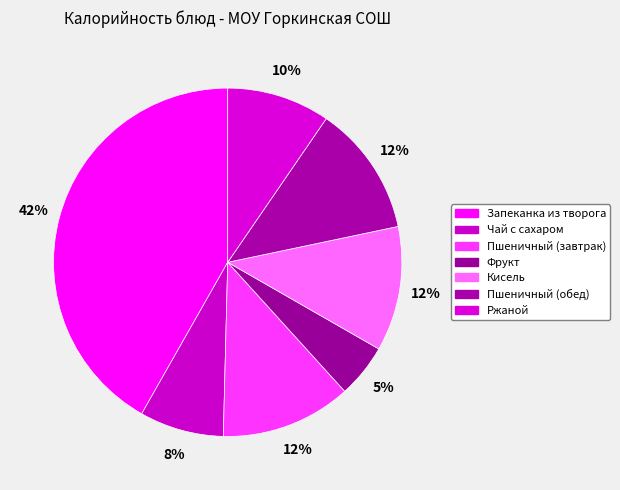

Which slice is the smallest?

Фрукт